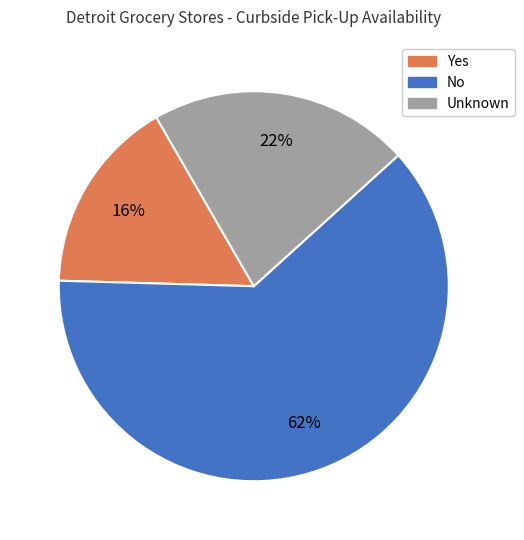

Is there a majority slice in this chart?

Yes